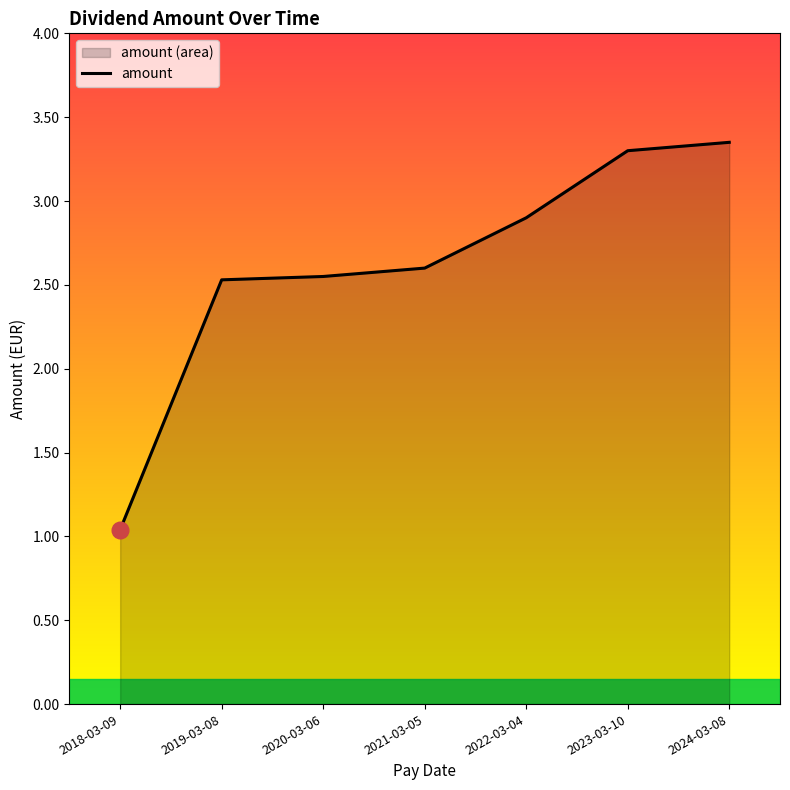

Reading left to right, transcribe all the data shown in this chart.

2018-03-09=1.0	2019-03-08=2.5	2020-03-06=2.5	2021-03-05=2.6	2022-03-04=2.9	2023-03-10=3.3	2024-03-08=3.4